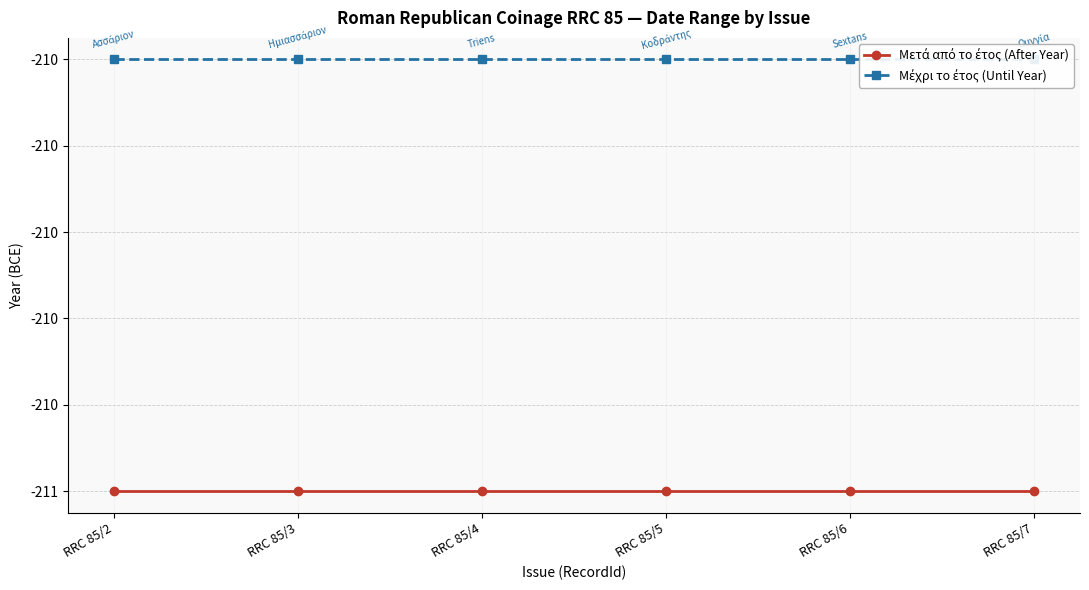

What is the difference between the highest and lowest values at RRC 85/7?

1